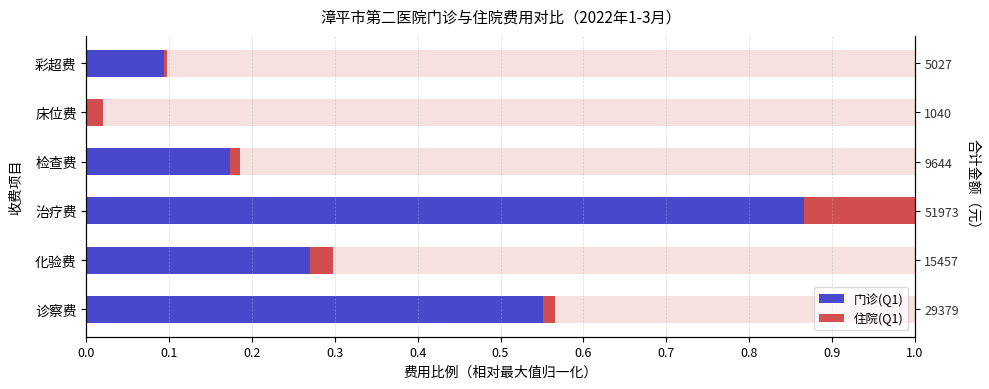

Reading right to left, transcribe all the data shown in this chart.

门诊(Q1): 0.1	0.0	0.2	0.9	0.3	0.6
住院(Q1): 0.0	0.0	0.0	0.1	0.0	0.0